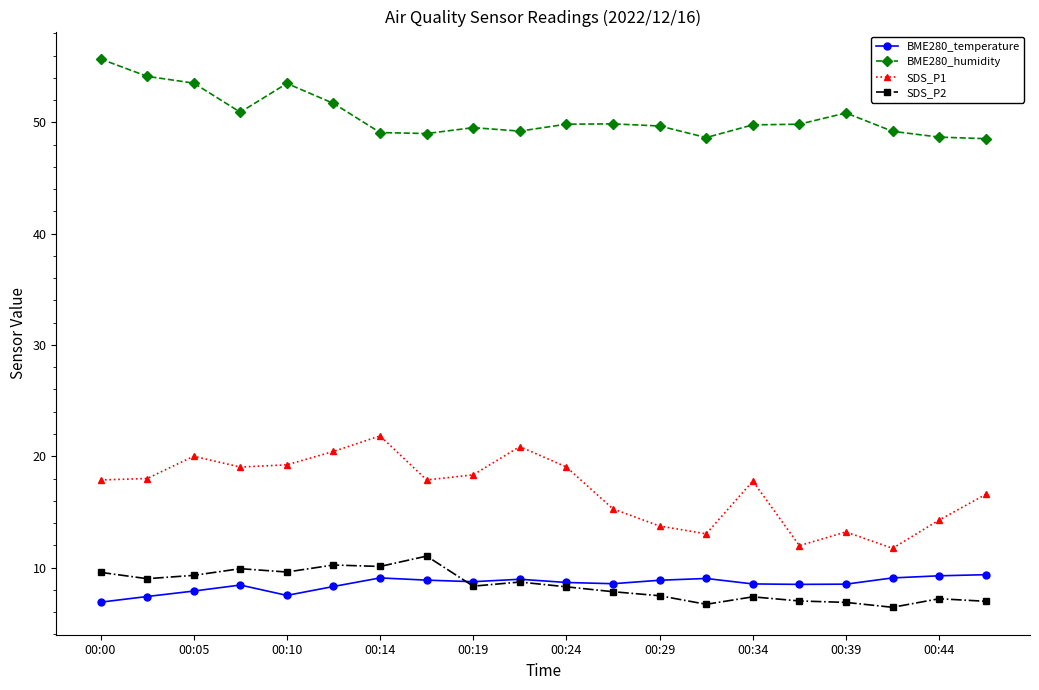

What is the greatest value displayed?

55.7